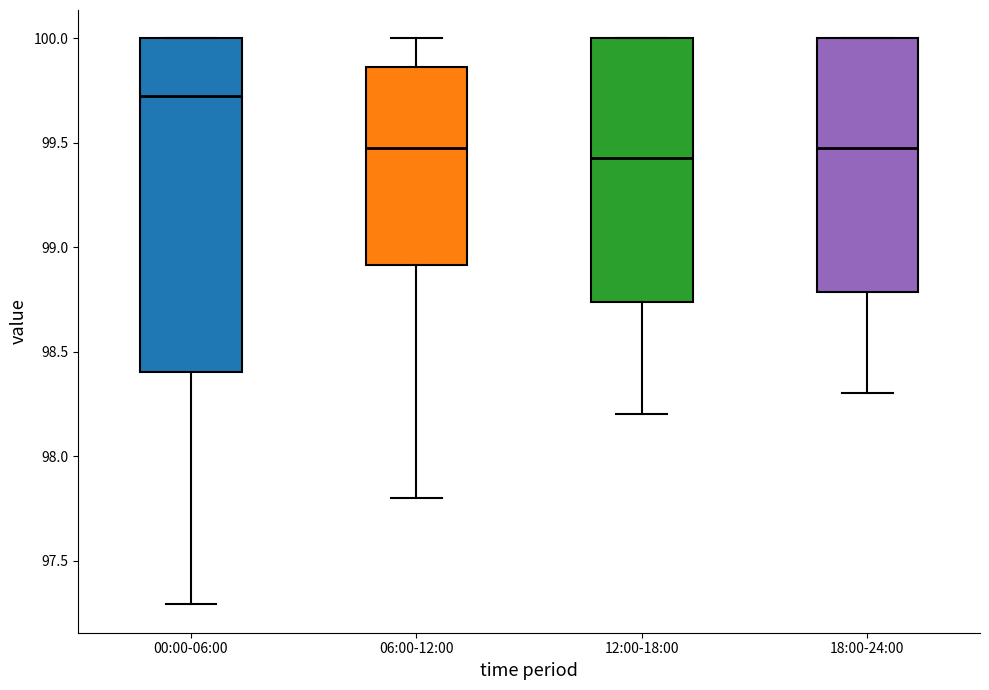

Reading left to right, read every box against the y-axis: the position of its median line, the range the box covers, and the ends of its whiskers. The values are not printed on the chart, so give them approximately, as read against the axis.

00:00-06:00: median 99.75, box 98.40 to 100.00, whiskers 97.30 to 100.00
06:00-12:00: median 99.50, box 98.90 to 99.85, whiskers 97.80 to 100.00
12:00-18:00: median 99.45, box 98.75 to 100.00, whiskers 98.20 to 100.00
18:00-24:00: median 99.50, box 98.80 to 100.00, whiskers 98.30 to 100.00